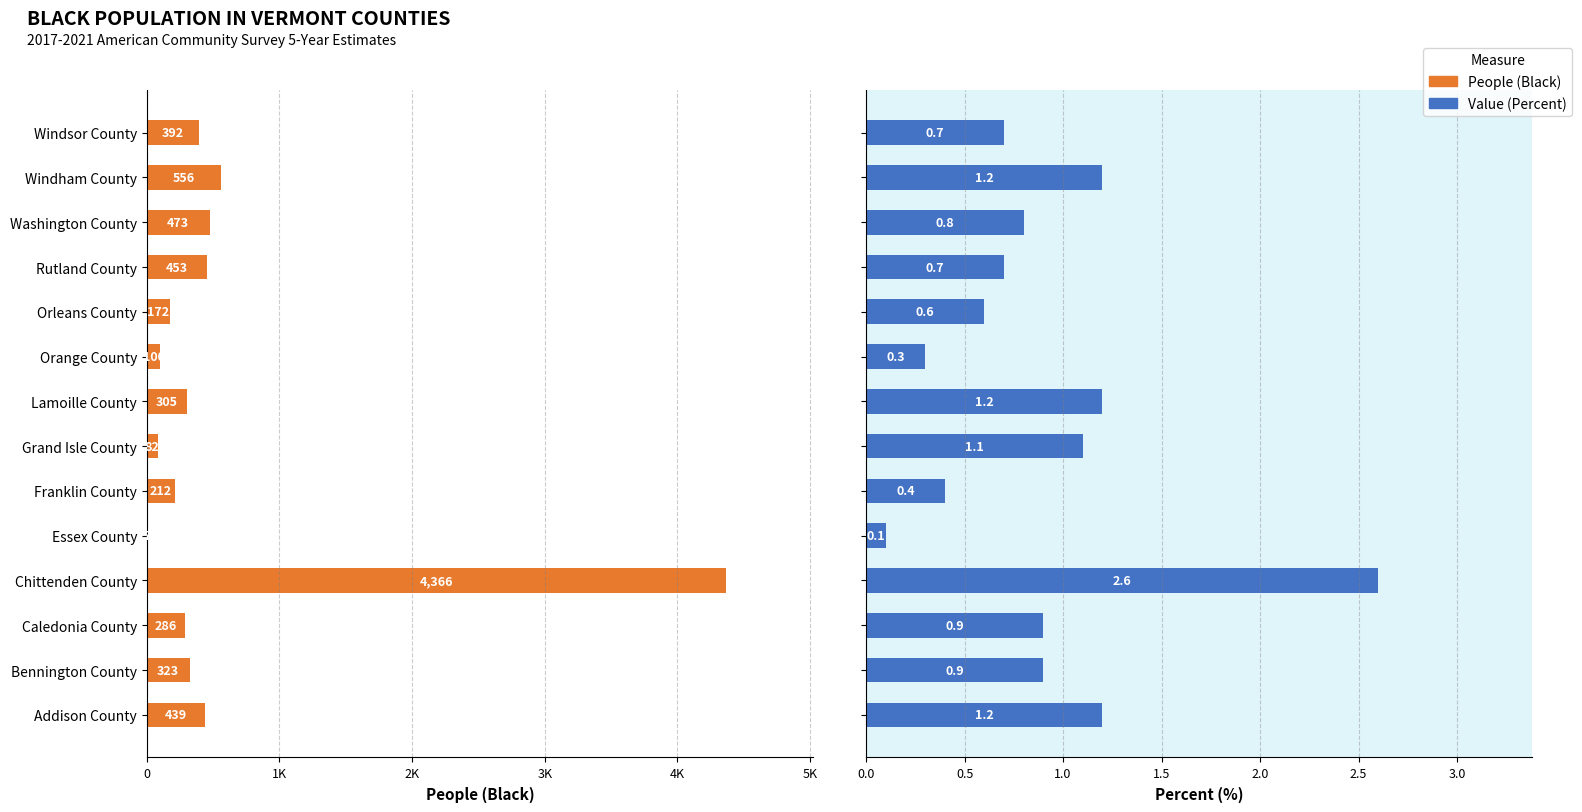

Is the value of People (Black) at Washington County greater than the value of Value (Percent) at Windham County?

Yes